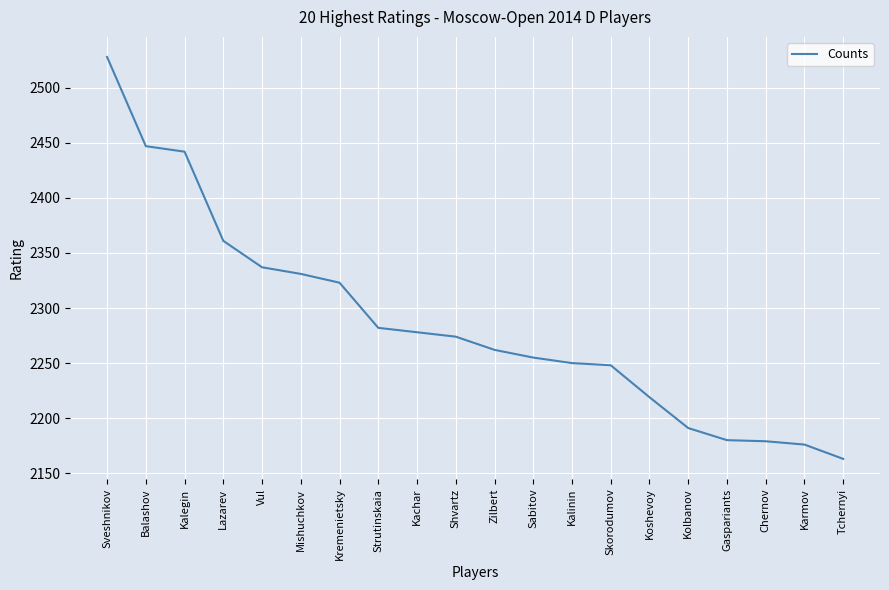

Which has a higher value, Mishuchkov or Kachar?

Mishuchkov